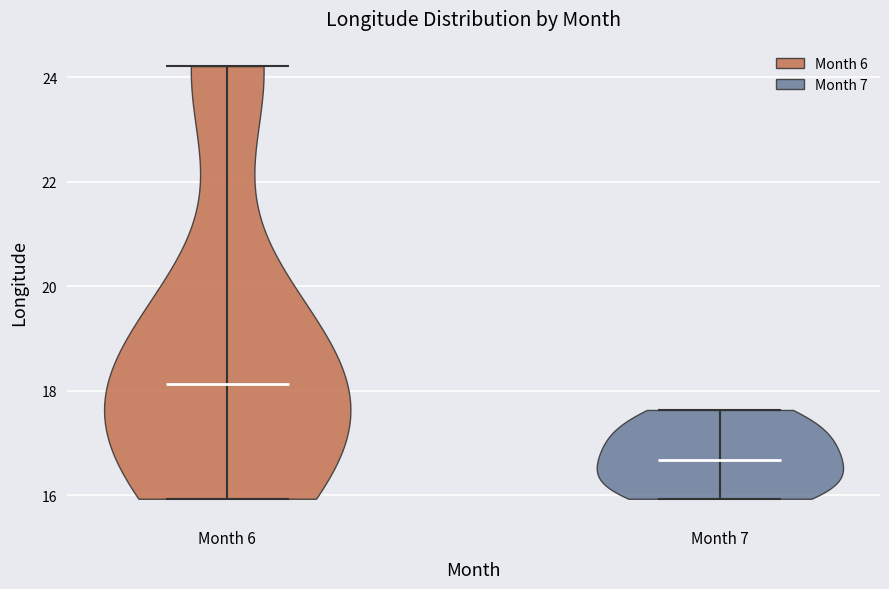

Reading left to right, read every violin against the y-axis: where its median line is, and the lowest and highest points it reaches. The values are not printed on the chart, so give them approximately, as read against the axis.

Month 6: median line 18.2, lowest point 16.0, highest point 24.2
Month 7: median line 16.6, lowest point 16.0, highest point 17.6